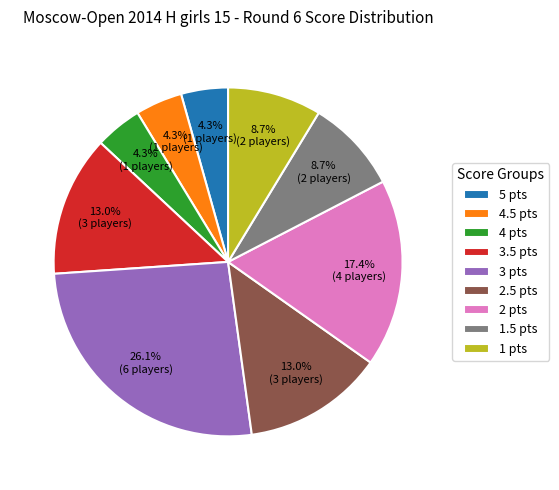

How many segments does this pie chart have?

9